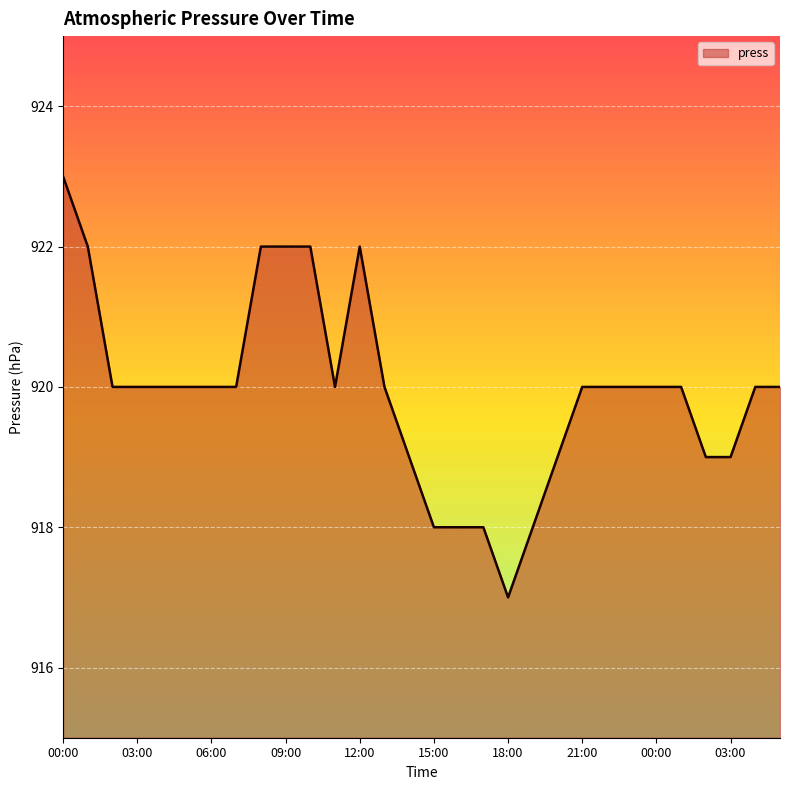

What is the minimum value shown in the chart?

917